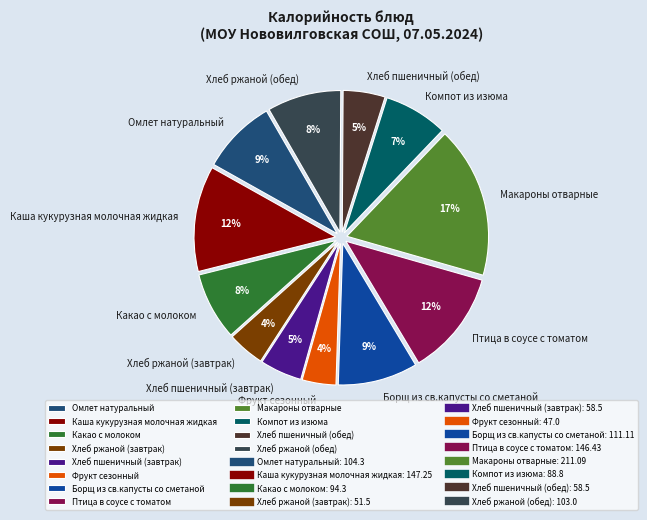

Does any single category account for the majority?

No